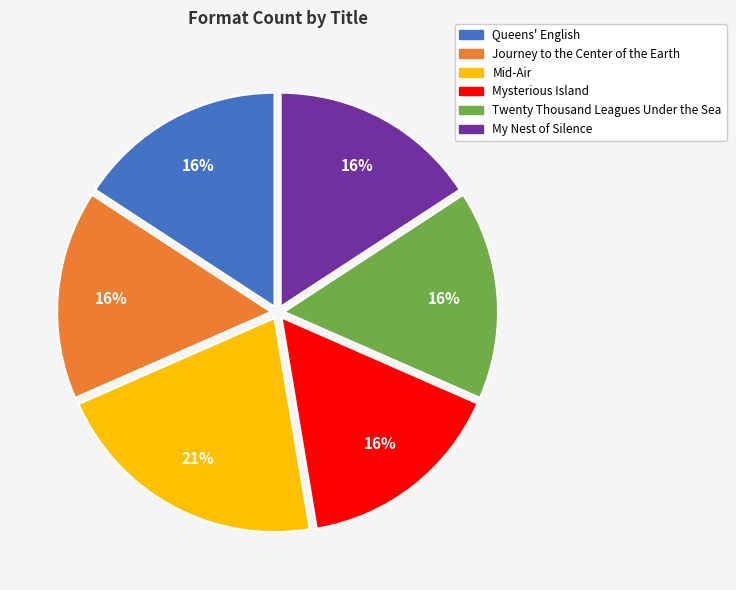

Is the sum of My Nest of Silence and Mysterious Island greater than half?

No